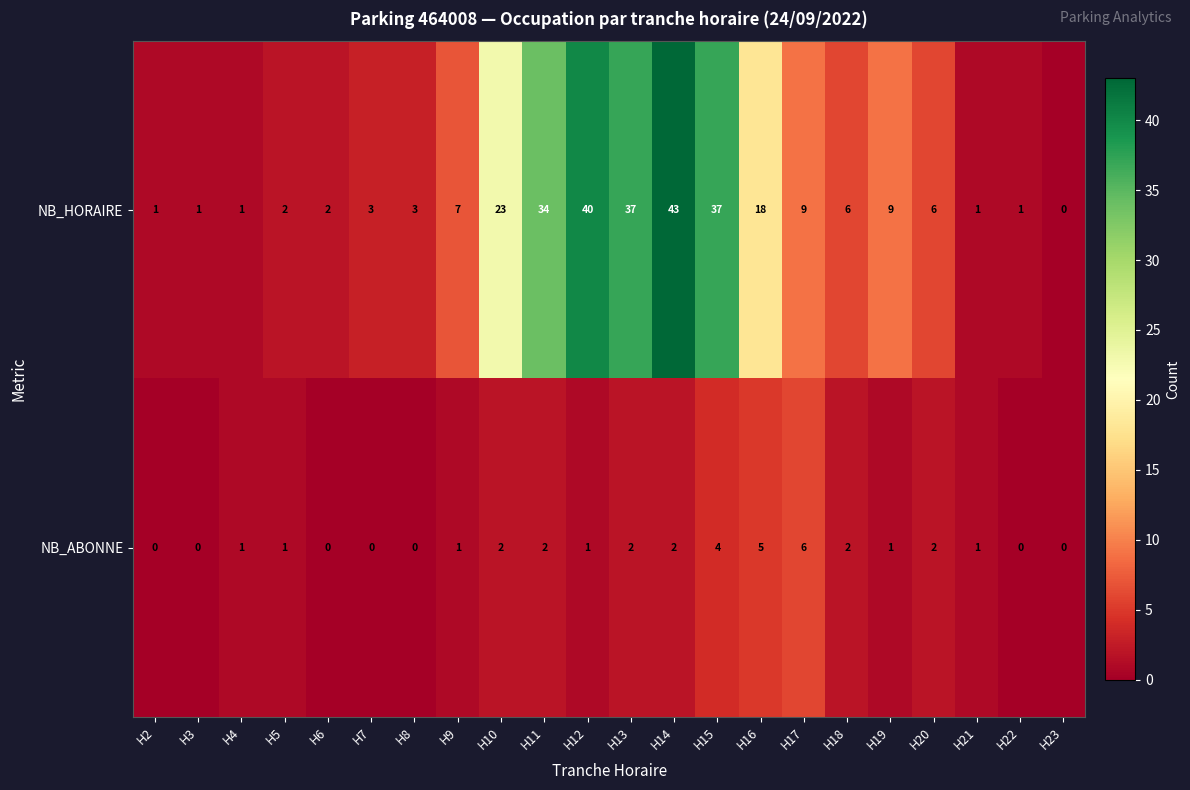

What is the total value across all series at H9?

8